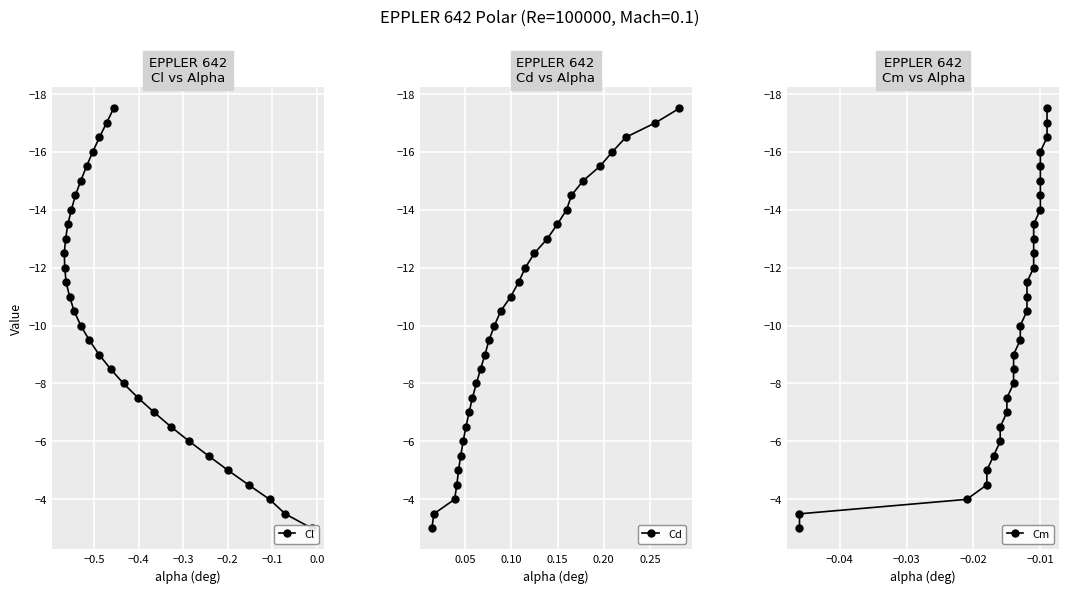

How many categories are shown in the chart?

30